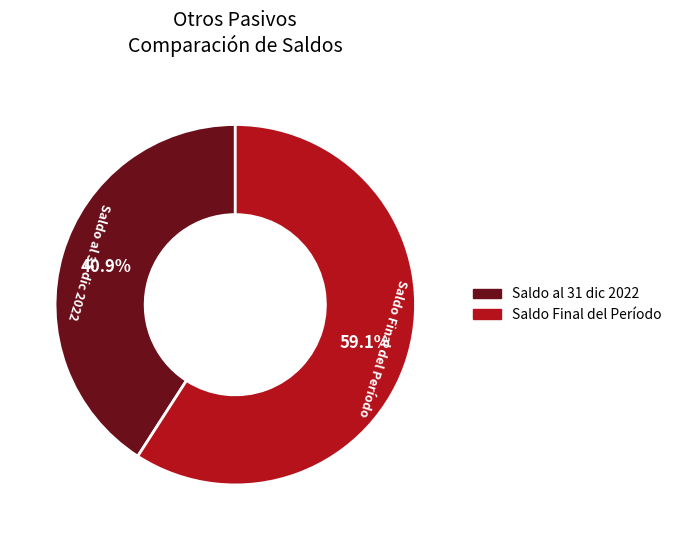

Does any single category account for the majority?

Yes